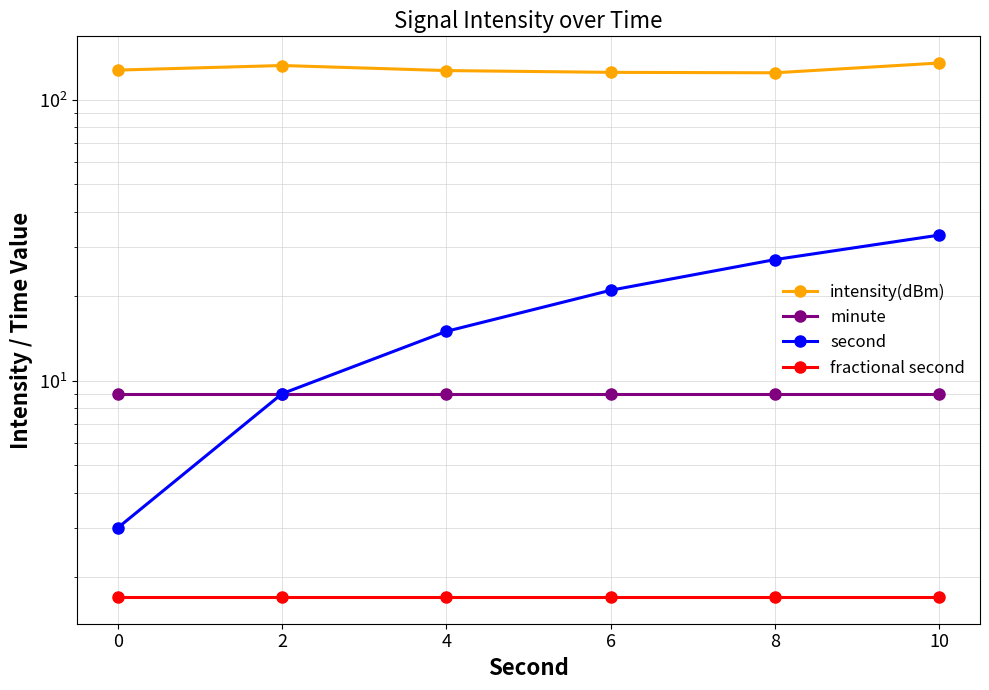

Between 4 and 6, which is larger?

4